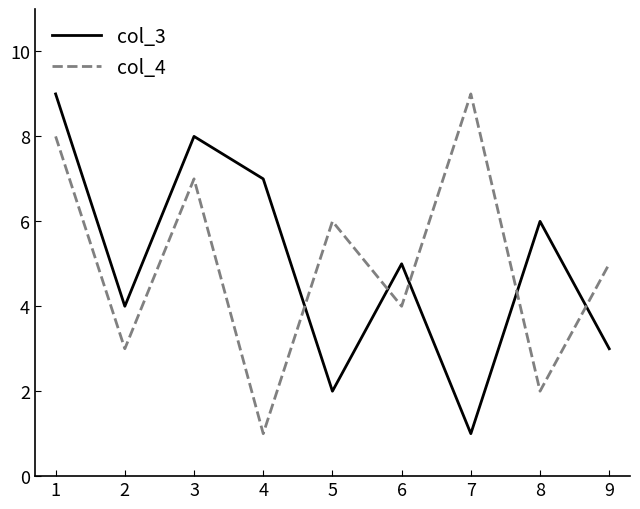

What are all the series names shown in the legend?

col_3, col_4